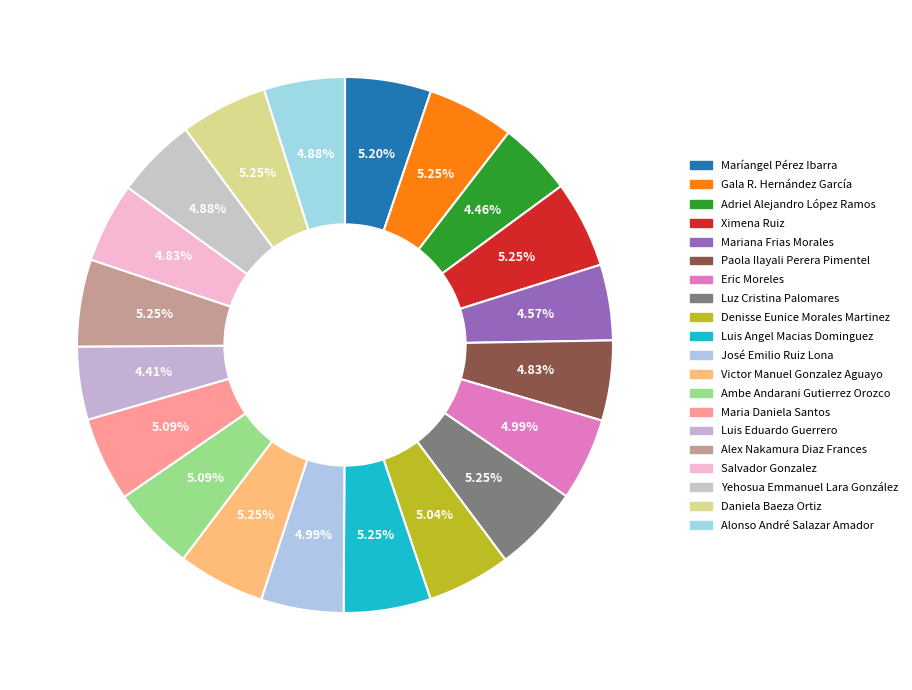

Which slice is the largest?

Gala R. Hernández García